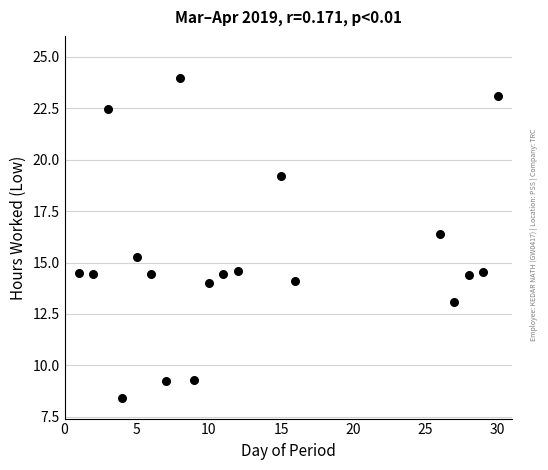

What is the range of X values (max minus min)?

29.0